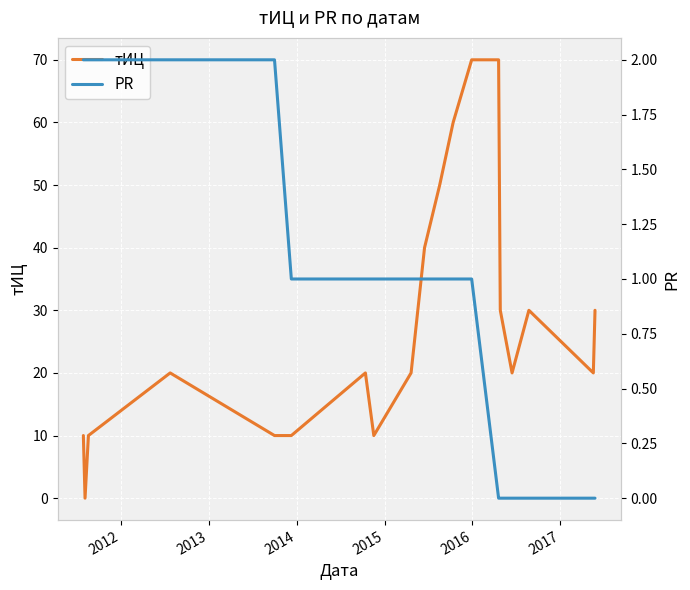

Reading left to right, what are all the values shown in this chart?

тИЦ: 10	0	10	20	10	10	20	10	20	40	50	60	70	70	30	20	30	20	30
PR: 2	2	2	2	2	1	1	1	1	1	1	1	1	0	0	0	0	0	0